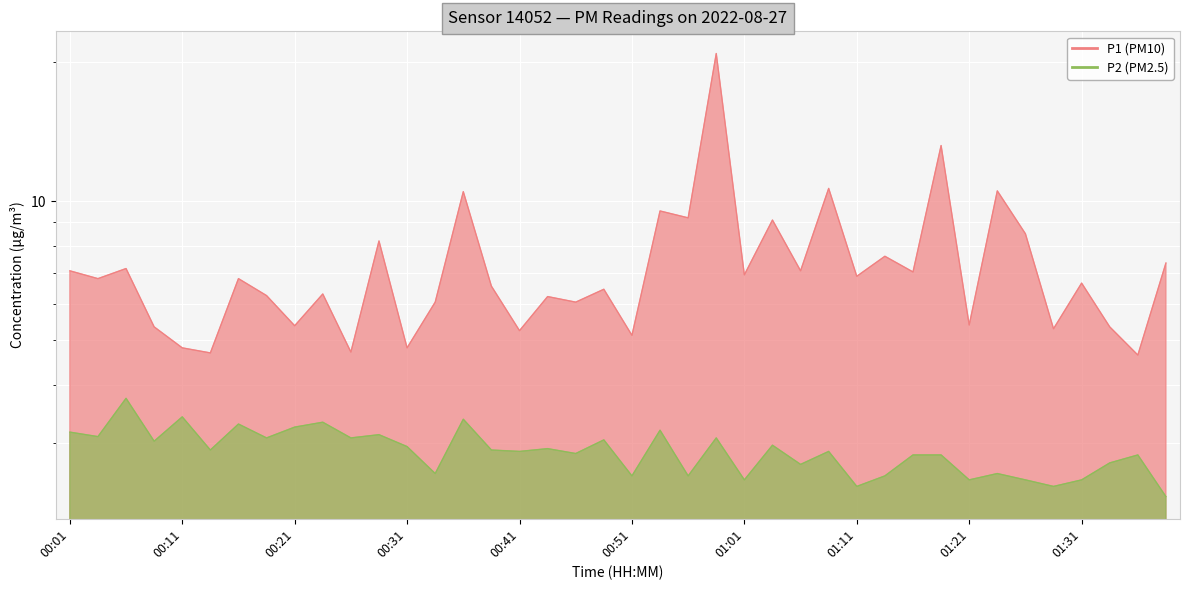

Between 00:48 and 01:23, which series saw the biggest shift?

P1